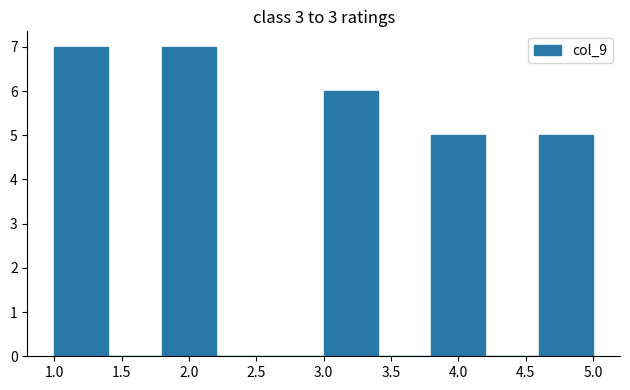

How tall is the bar that spans 3.0 to 3.4 on the x-axis? The values are not printed on the chart, so give them approximately, as read against the axis.

6